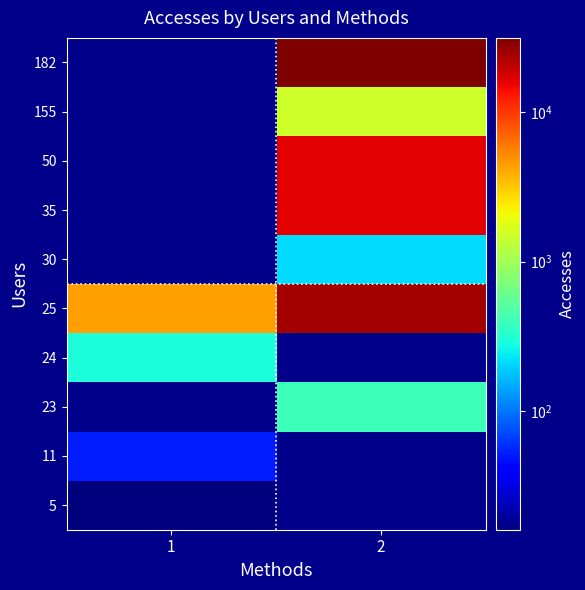

Count the number of categories in the chart.

2